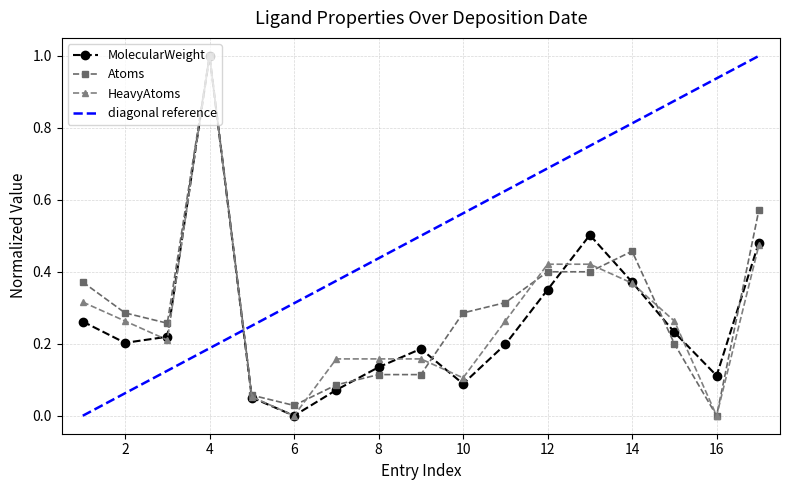

What is the maximum value for diagonal reference?

1.0